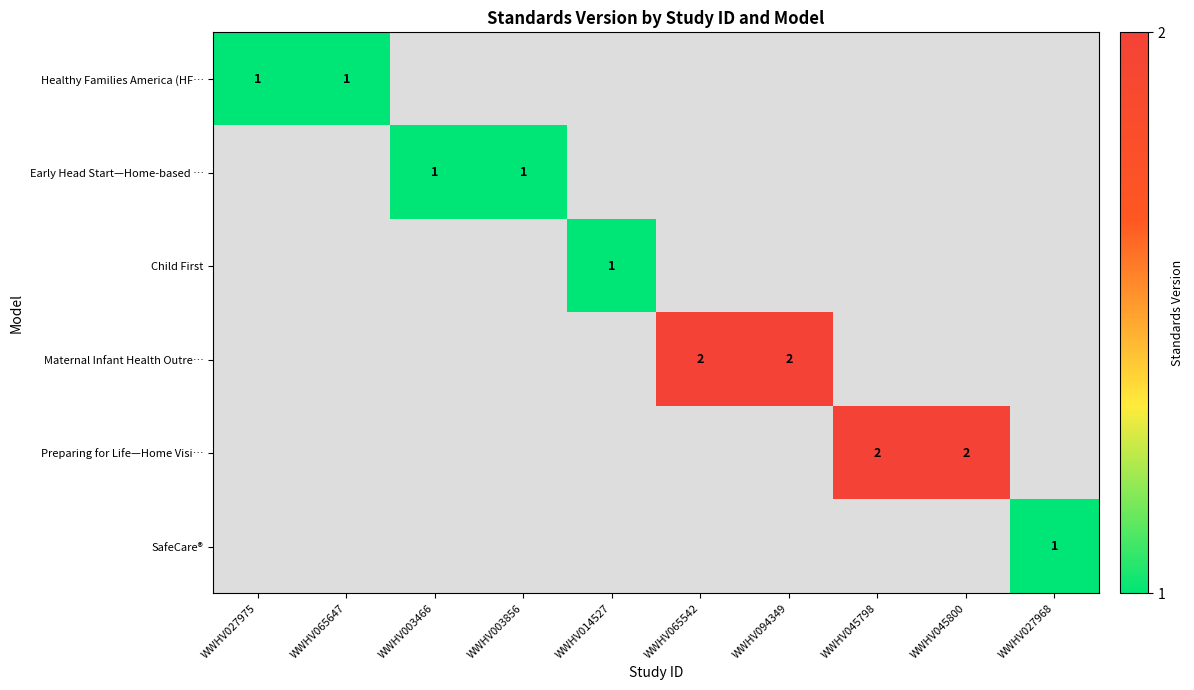

Is it true that Maternal Infant Health Outre… equals 2 at WWHV065542?

True